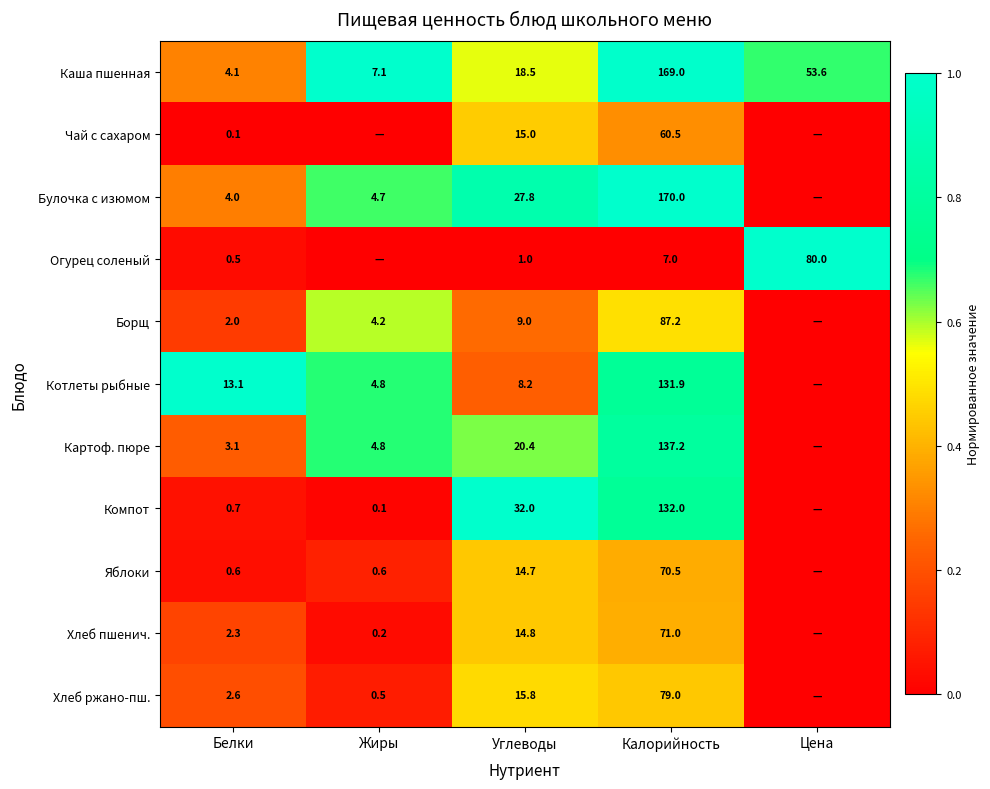

Where does the Каша пшенная series first go above 18?

Углеводы